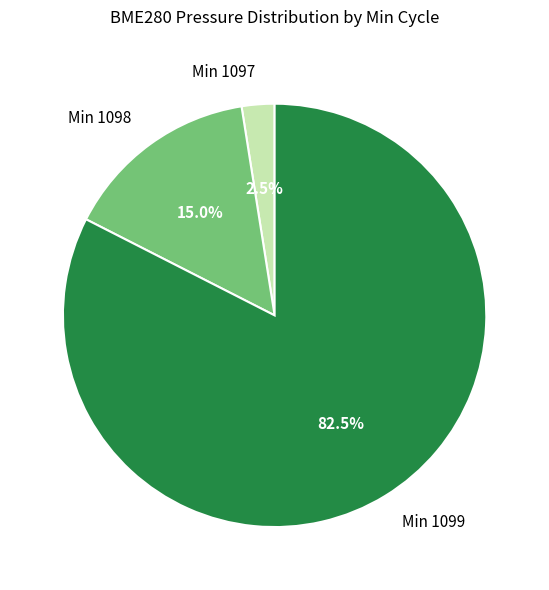

What is the smallest slice in the pie chart?

Min 1097